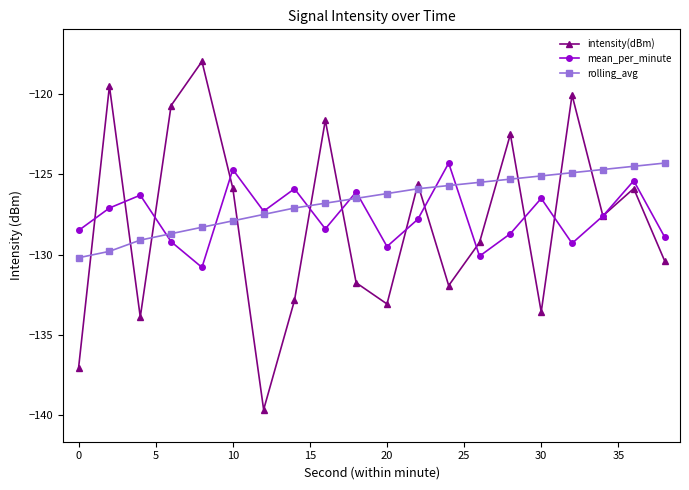

How many interior local valleys does the mean_per_minute series have?

6